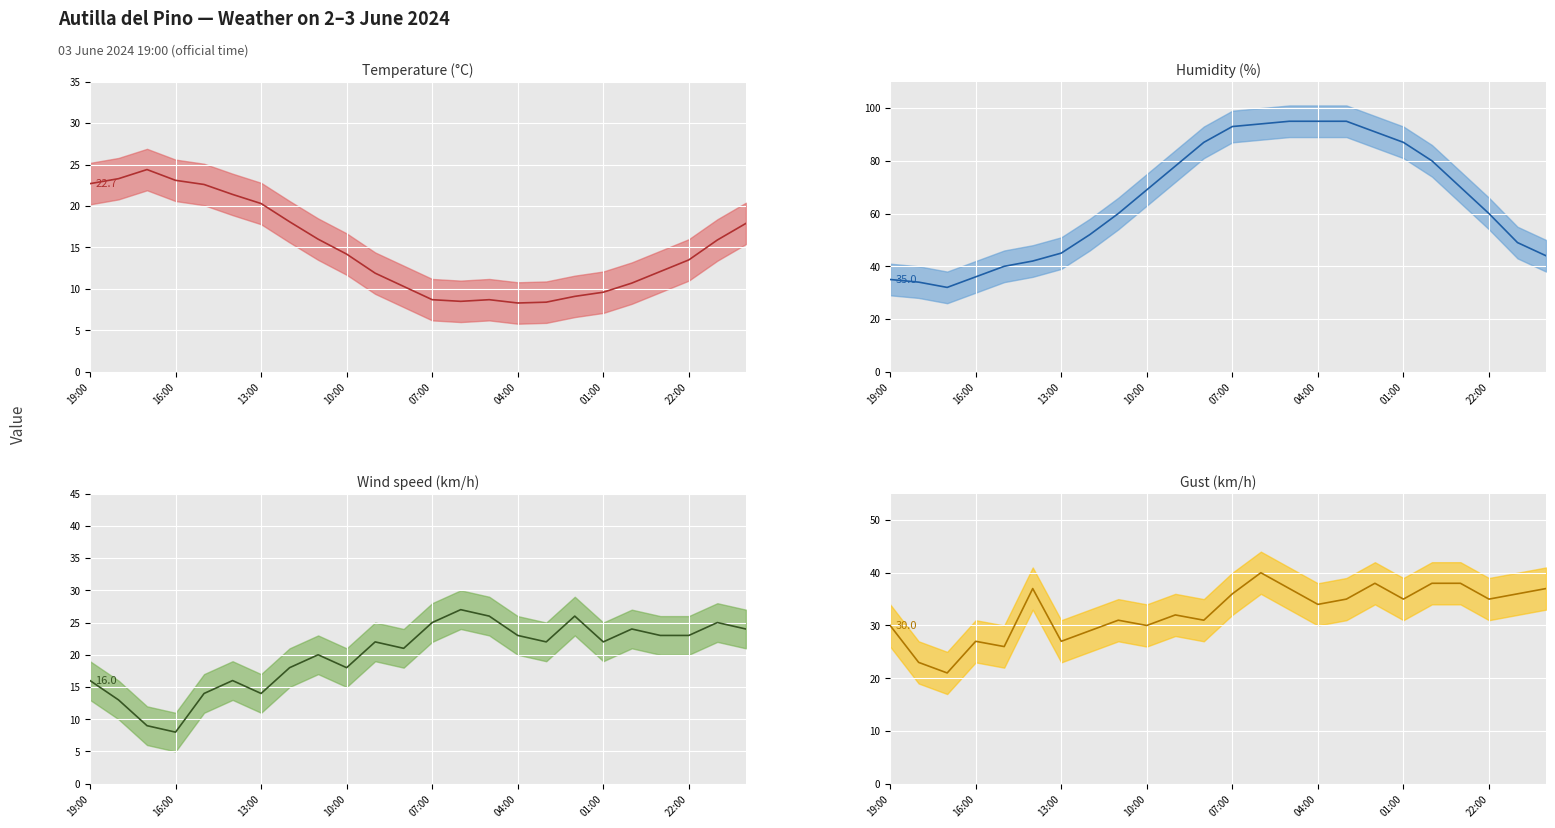

Count the number of data series in this chart.

4